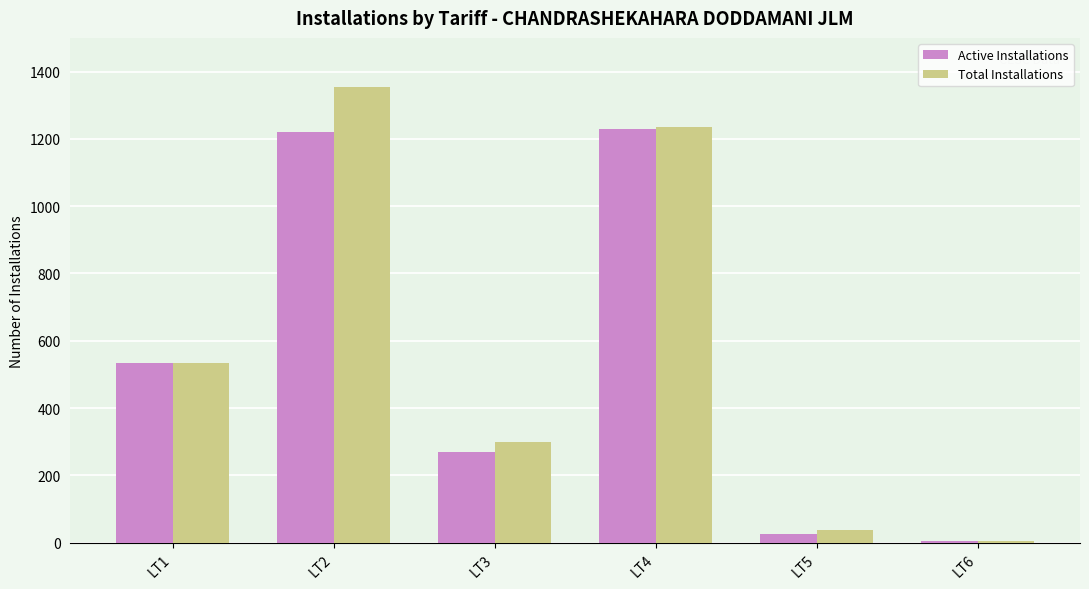

What are all the series names shown in the legend?

Active Installations, Total Installations